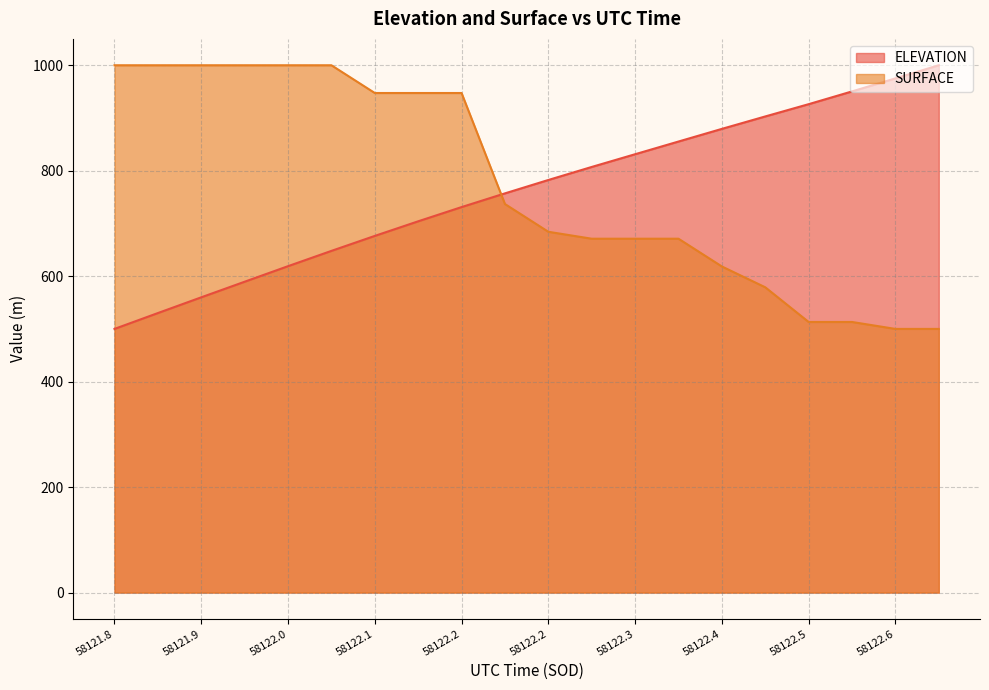

True or false: SURFACE has a value of 1000.0 at 58121.9.

True